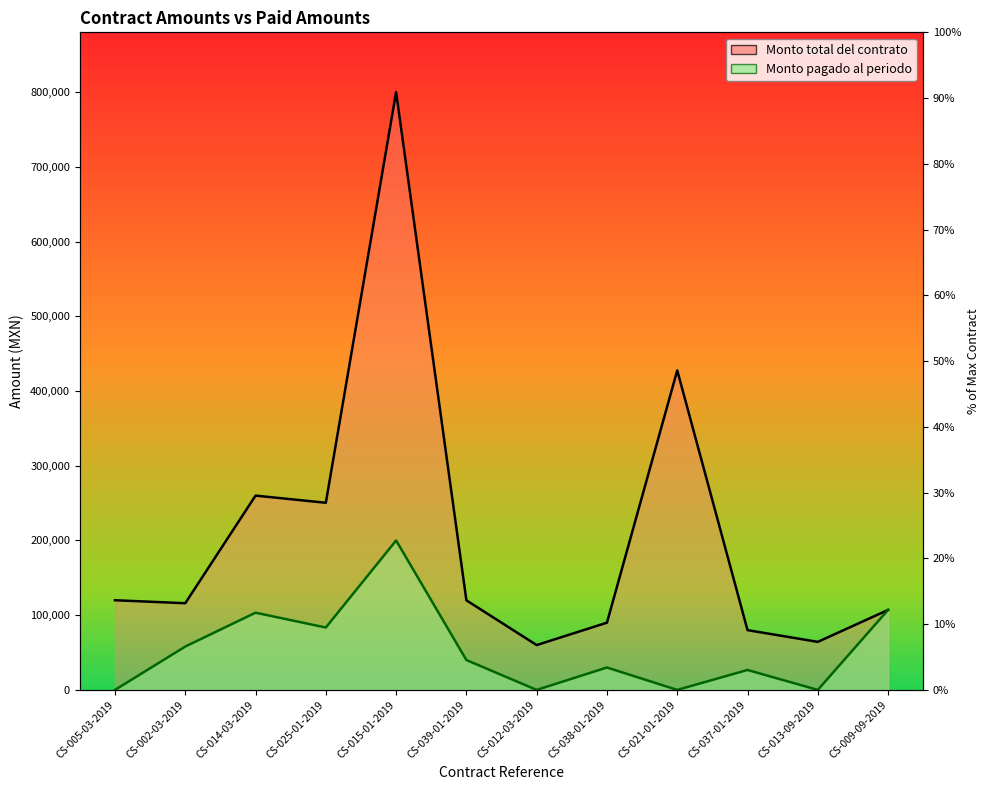

True or false: Monto pagado al periodo and Monto total del contrato intersect in this chart.

False